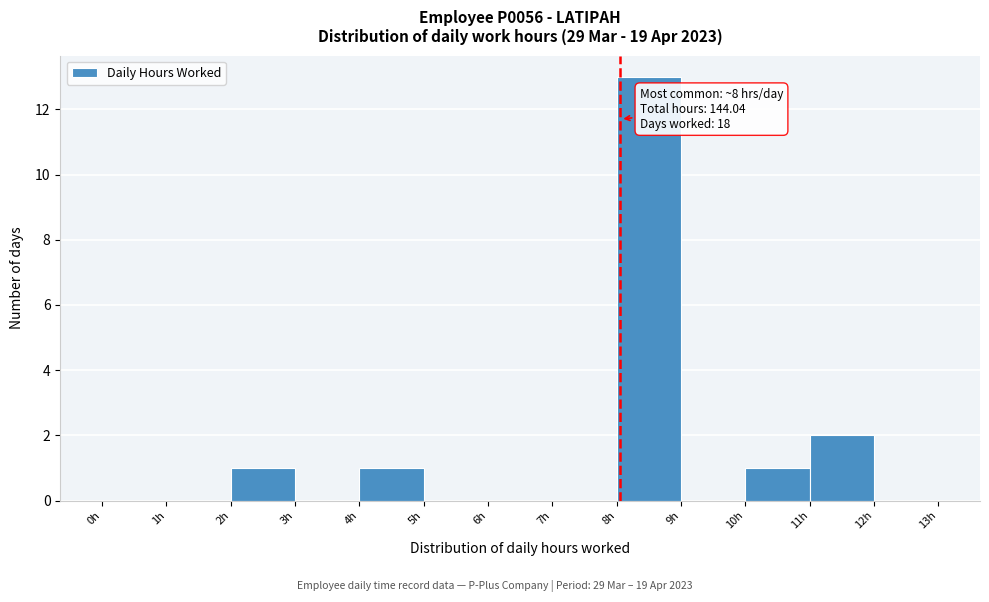

Over which range of the x-axis is the bar tallest?

8 to 9